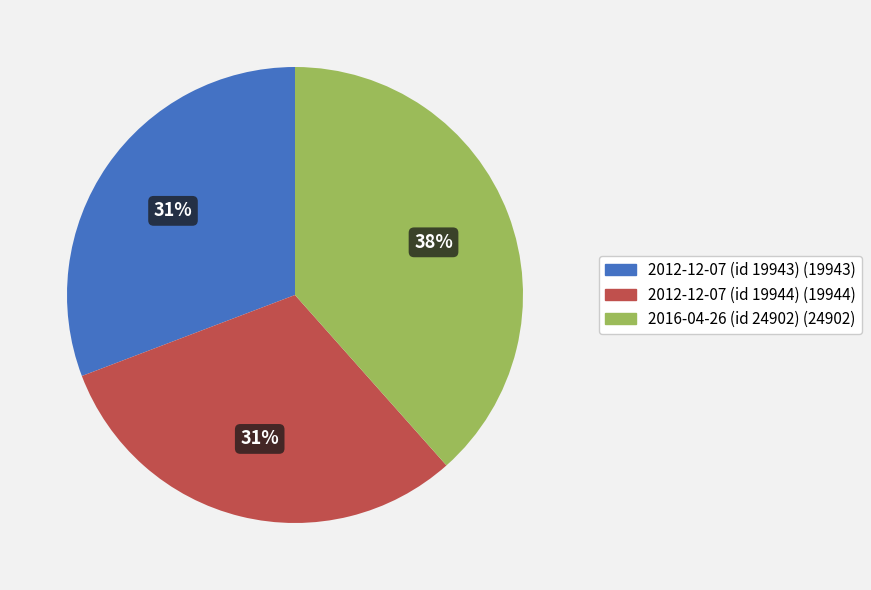

To the nearest percent, what portion does 2016-04-26 (id 24902) represent?

38%